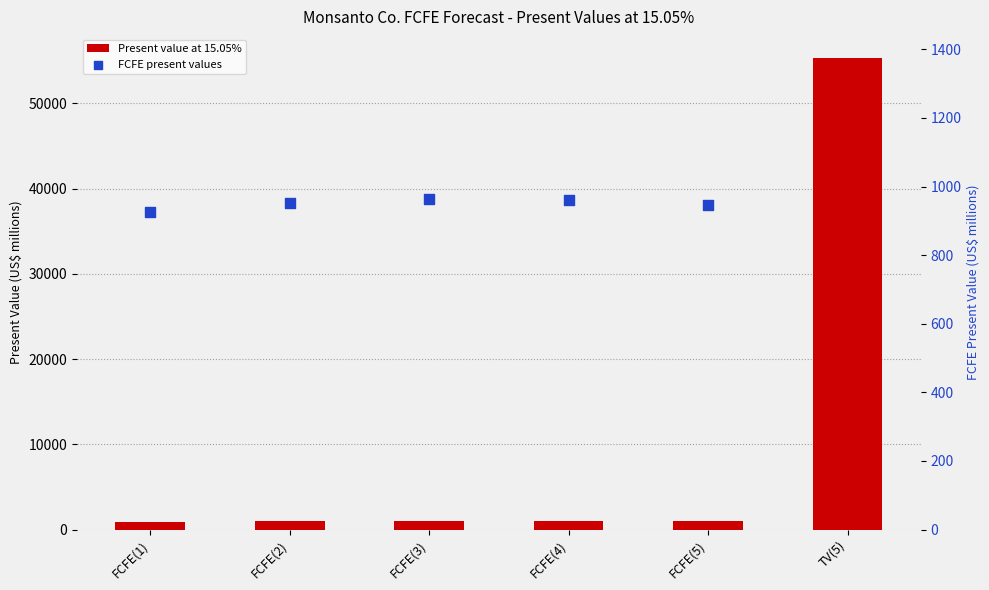

Between FCFE(2) and FCFE(4), which is larger?

FCFE(4)